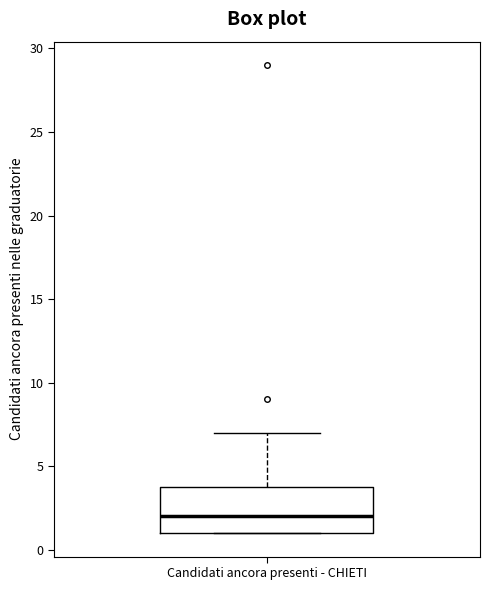

Read this box plot against the y-axis: the position of the median line, the range covered by the box, and the ends of both whiskers. The values are not printed on the chart, so give them approximately, as read against the axis.

median 2, box 1 to 4, whiskers 1 to 7